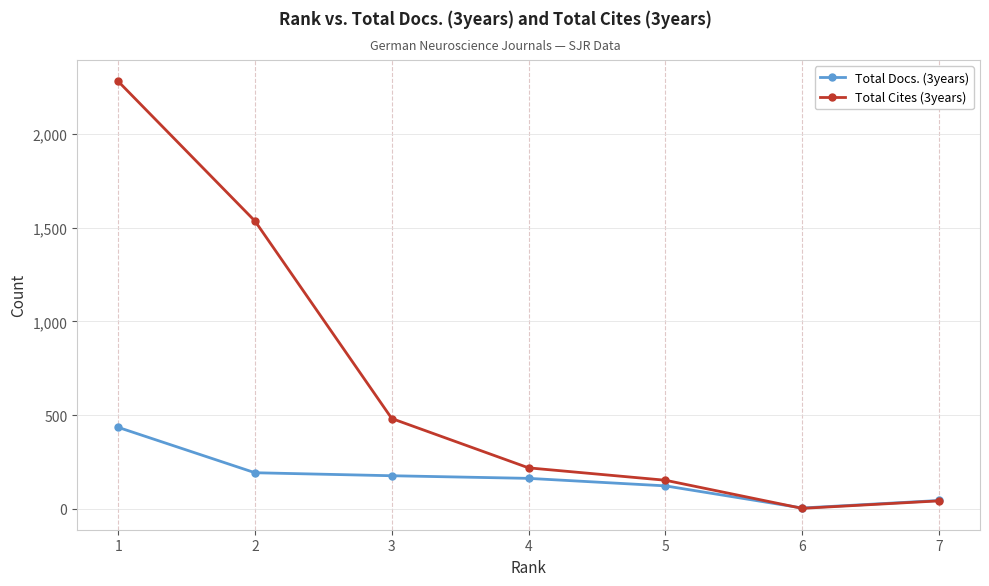

What is the difference between the highest and lowest values at 5?

30